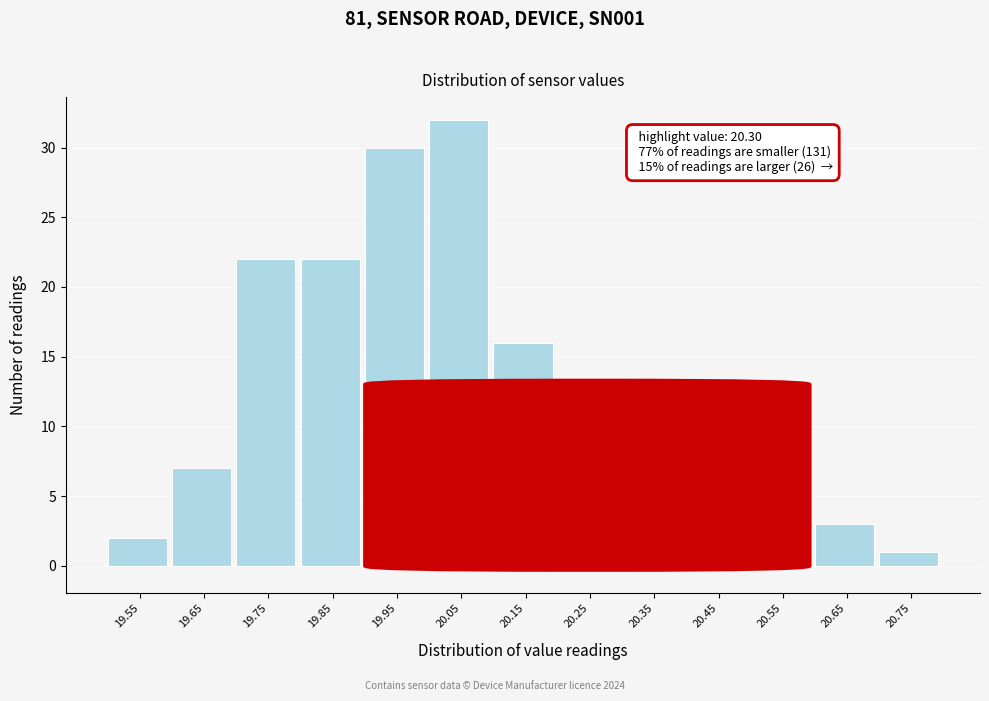

Reading left to right, extract all data points from this chart.

19.55=2	19.65=7	19.75=22	19.85=22	19.95=30	20.05=32	20.15=16	20.25=13	20.35=10	20.45=8	20.55=4	20.65=3	20.75=1